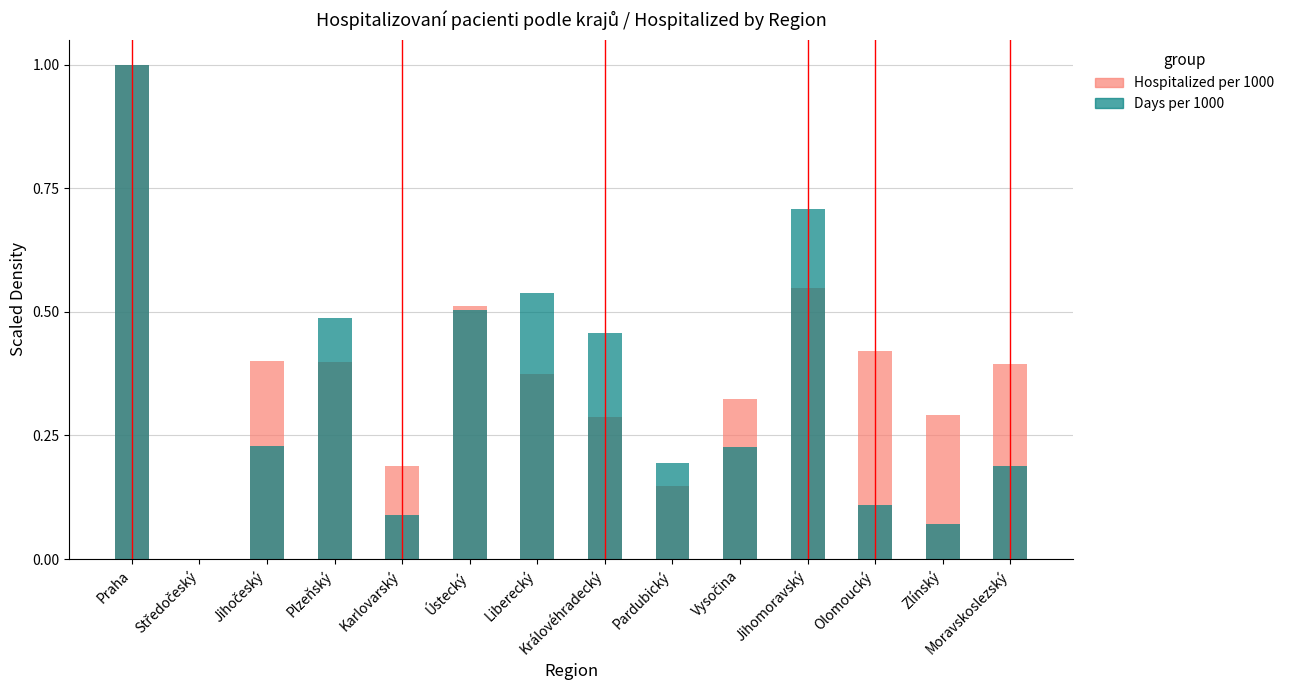

Is it true that Hospitalized per 1000 equals 0.1 at Plzeňský?

False